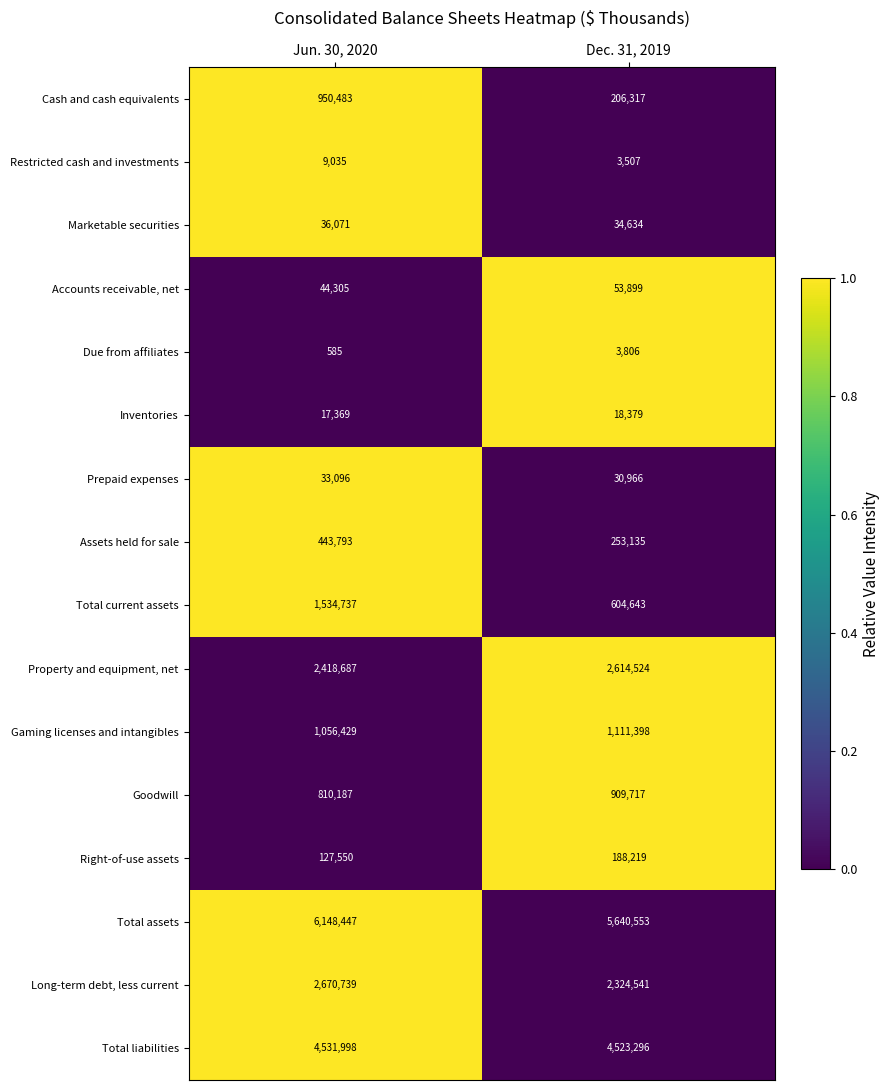

At Dec. 31, 2019, list the series in order from smallest to largest.

Restricted cash and investments, Due from affiliates, Inventories, Prepaid expenses, Marketable securities, Accounts receivable, net, Right-of-use assets, Cash and cash equivalents, Assets held for sale, Total current assets, Goodwill, Gaming licenses and intangibles, Long-term debt, less current, Property and equipment, net, Total liabilities, Total assets